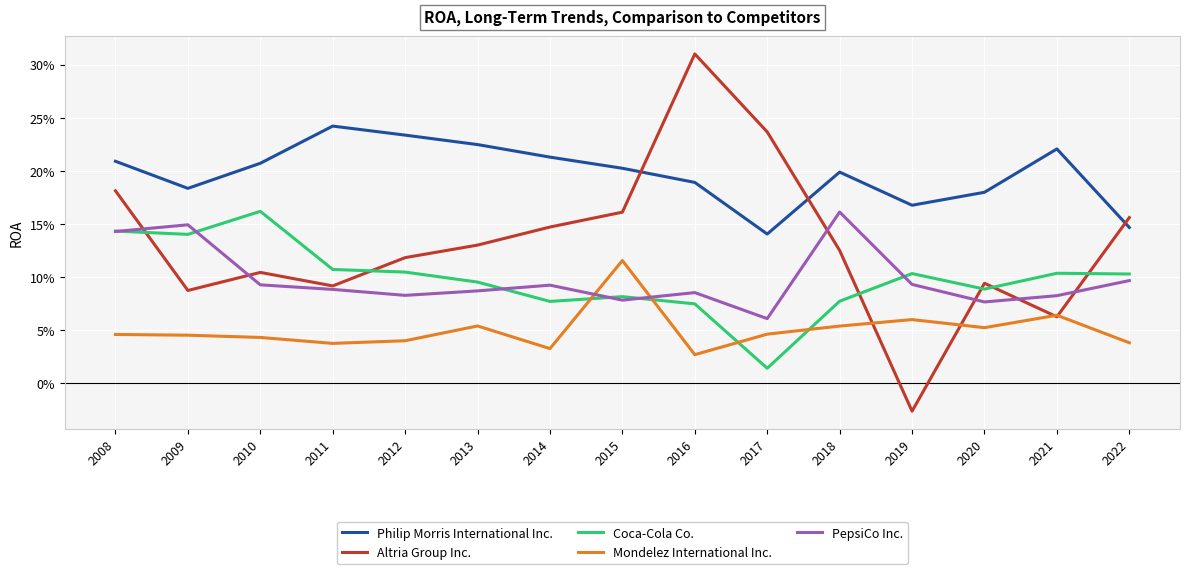

Reading left to right, what are all the values shown in this chart?

Philip Morris International Inc.: 0.2	0.2	0.2	0.2	0.2	0.2	0.2	0.2	0.2	0.1	0.2	0.2	0.2	0.2	0.1
Altria Group Inc.: 0.2	0.1	0.1	0.1	0.1	0.1	0.1	0.2	0.3	0.2	0.1	-0.0	0.1	0.1	0.2
Coca-Cola Co.: 0.1	0.1	0.2	0.1	0.1	0.1	0.1	0.1	0.1	0.0	0.1	0.1	0.1	0.1	0.1
Mondelez International Inc.: 0.0	0.0	0.0	0.0	0.0	0.1	0.0	0.1	0.0	0.0	0.1	0.1	0.1	0.1	0.0
PepsiCo Inc.: 0.1	0.1	0.1	0.1	0.1	0.1	0.1	0.1	0.1	0.1	0.2	0.1	0.1	0.1	0.1